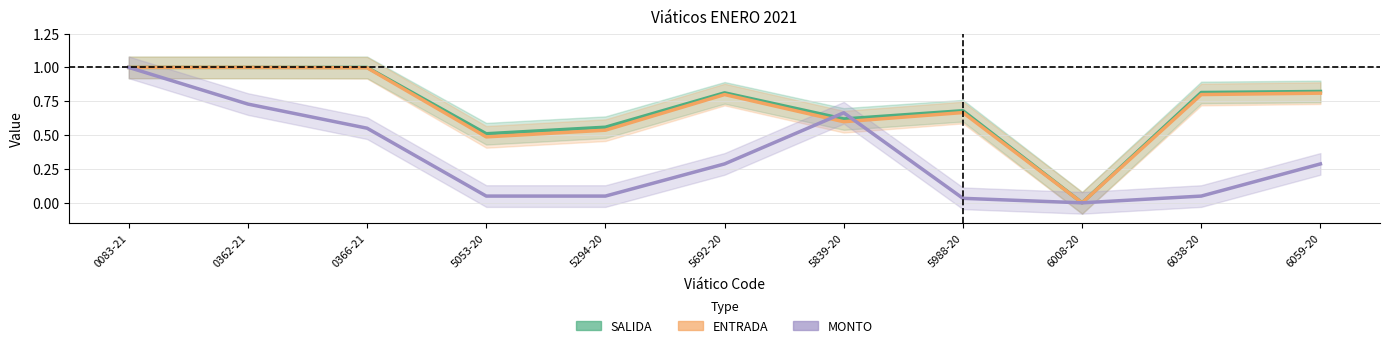

How many times do MONTO and ENTRADA cross each other?

2